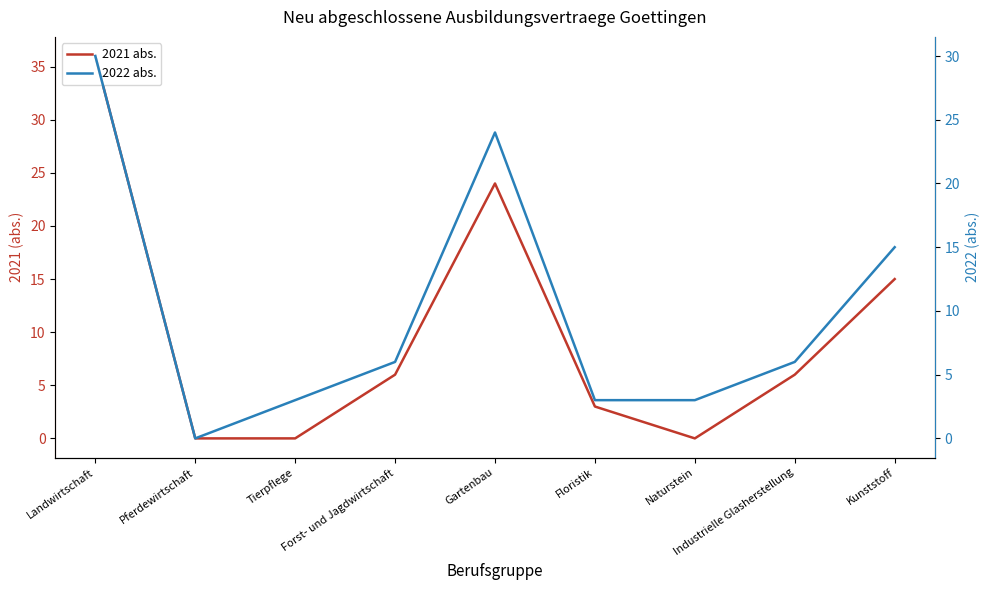

Is the value of 2022 abs. at Floristik greater than the value of 2021 abs. at Landwirtschaft?

No